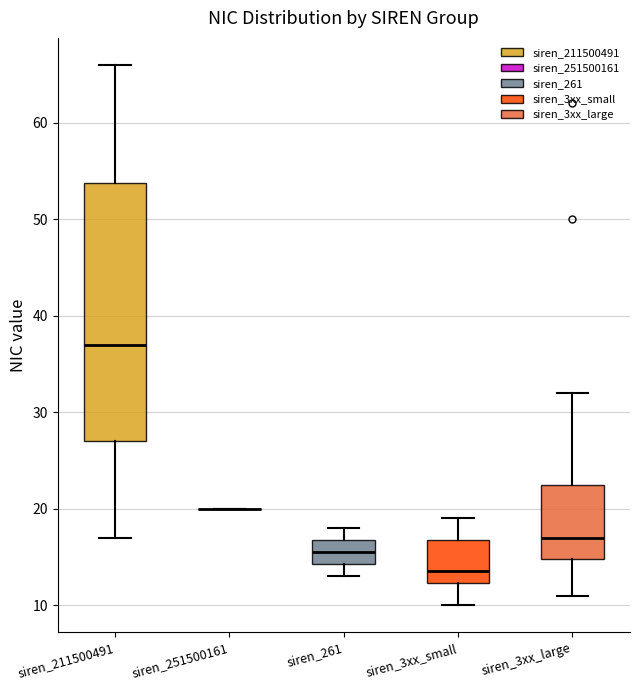

Comparing the boxes themselves (not the whiskers), which one is the tallest?

siren_211500491